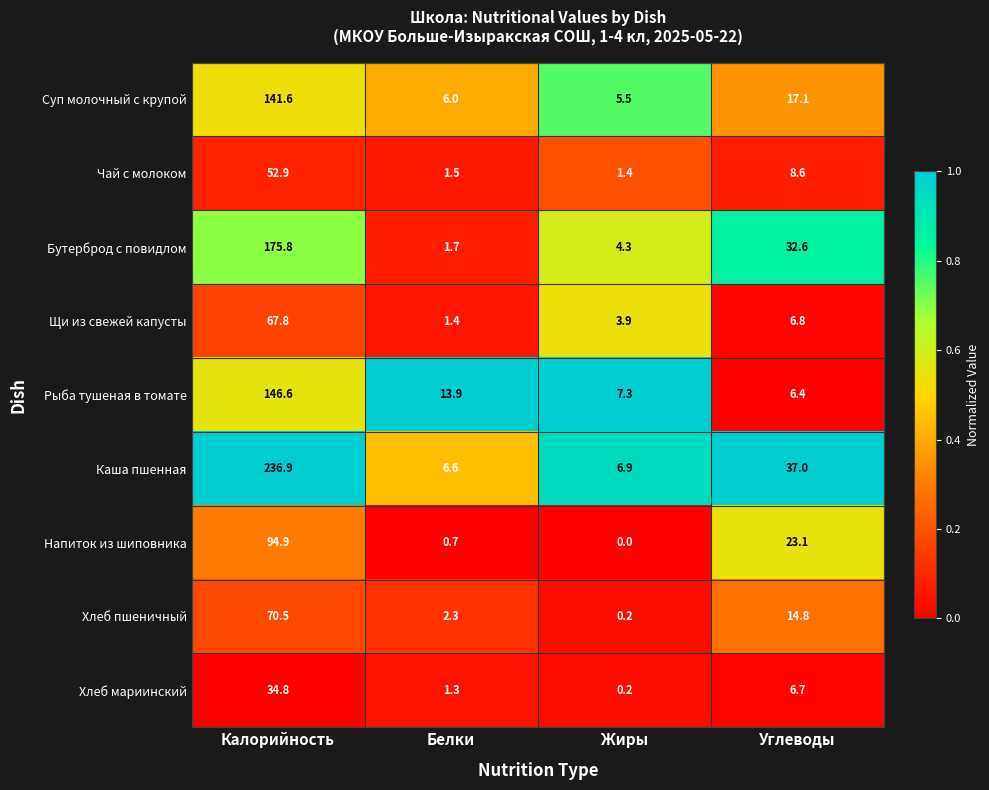

Which series has the largest total across all categories?

Каша пшенная